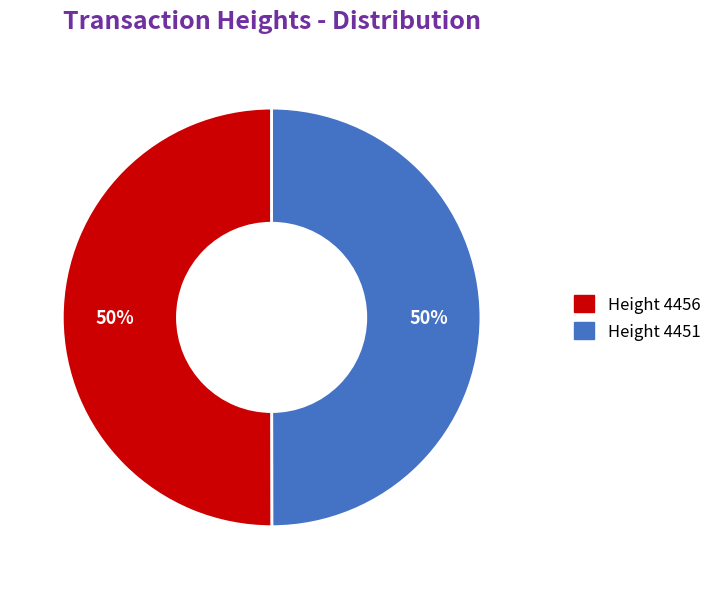

Is it true that Height 4456 is 61% of the pie?

False